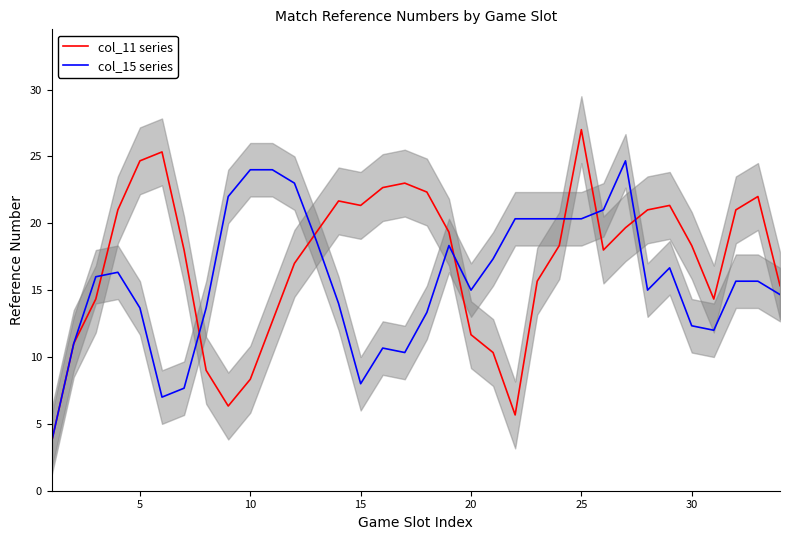

What is the lowest value of the col_11 series series?

3.7